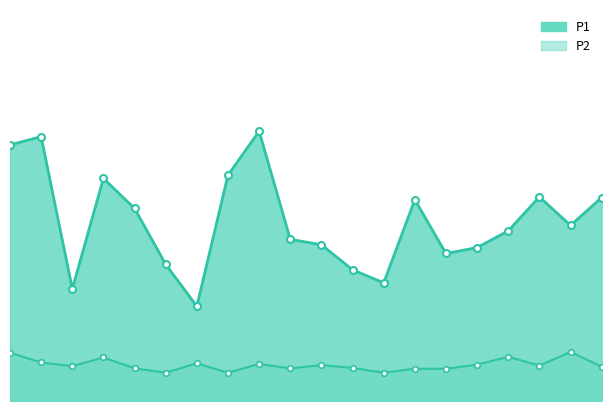

True or false: P1 and P2 cross at least once.

False